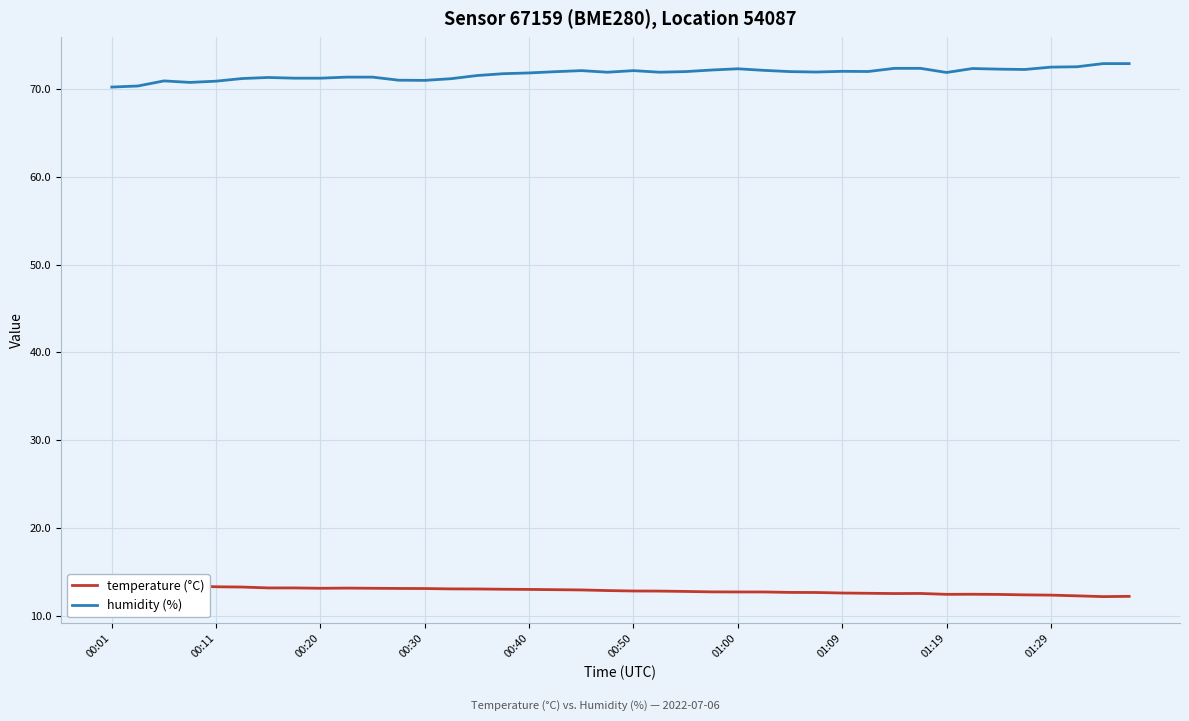

True or false: humidity (%) and temperature (°C) intersect in this chart.

False